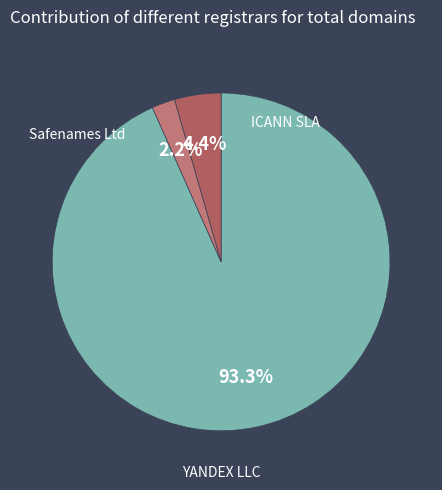

The YANDEX LLC slice represents 4% of the pie. True or false?

True